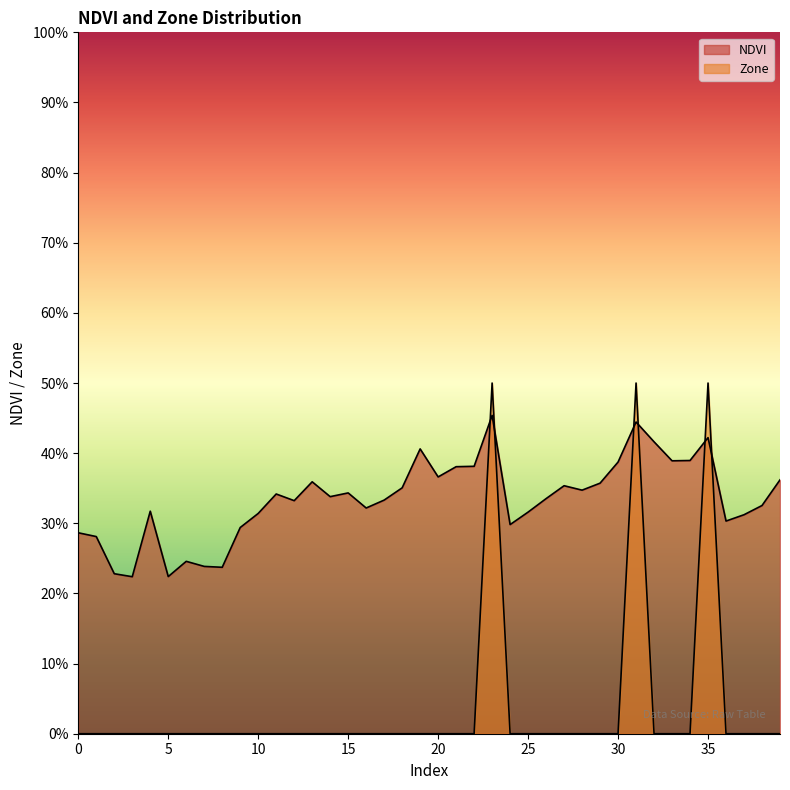

How many times do NDVI and Zone cross each other?

6